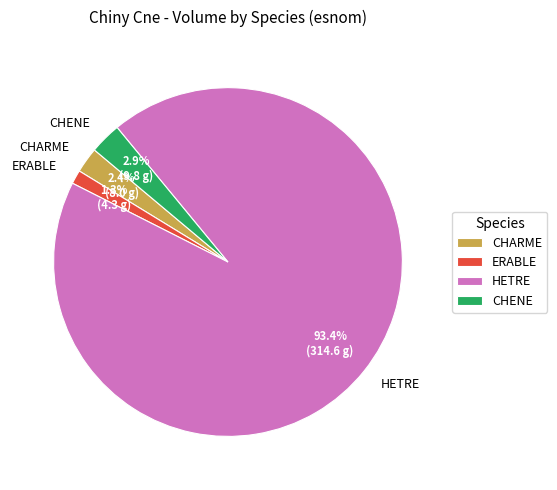

What is the ratio of the value at ERABLE to the value at CHENE?

0.4